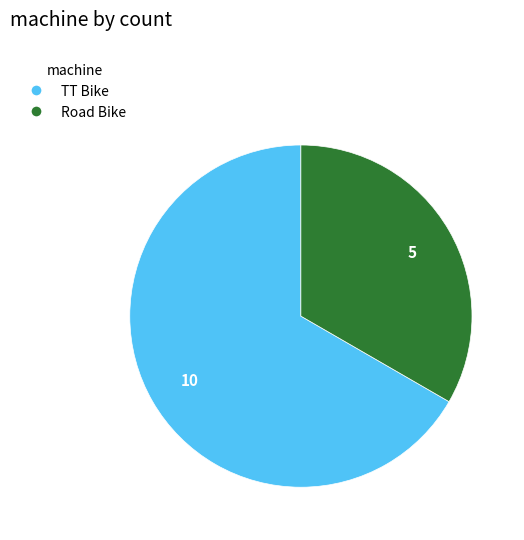

What is the ratio of the value at Road Bike to the value at TT Bike?

0.5